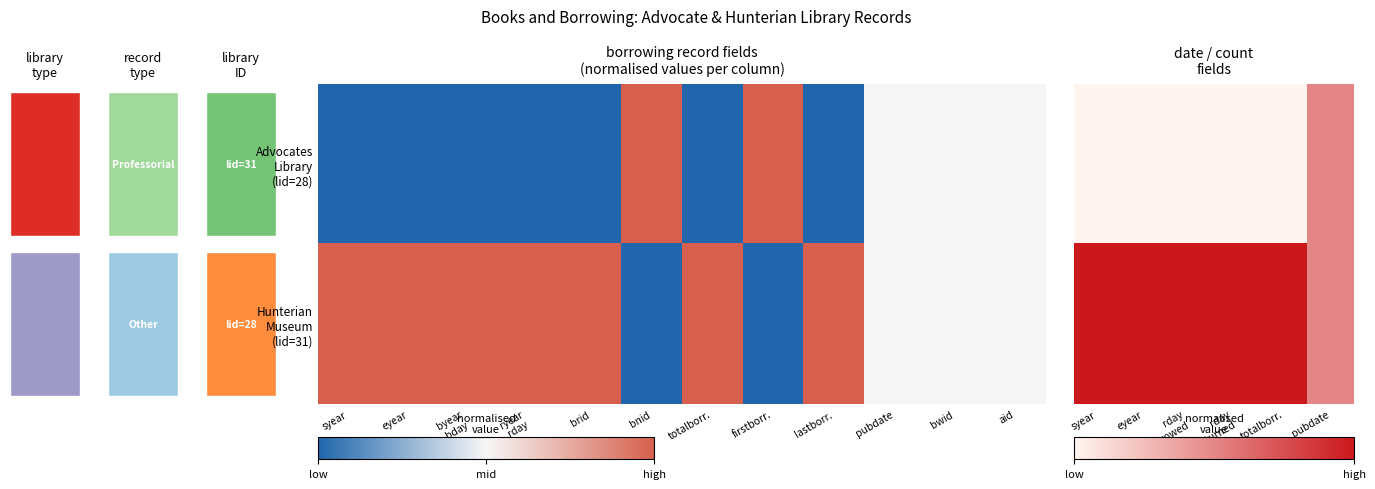

Which series has the largest total across all categories?

Hunterian Museum (lid=31)